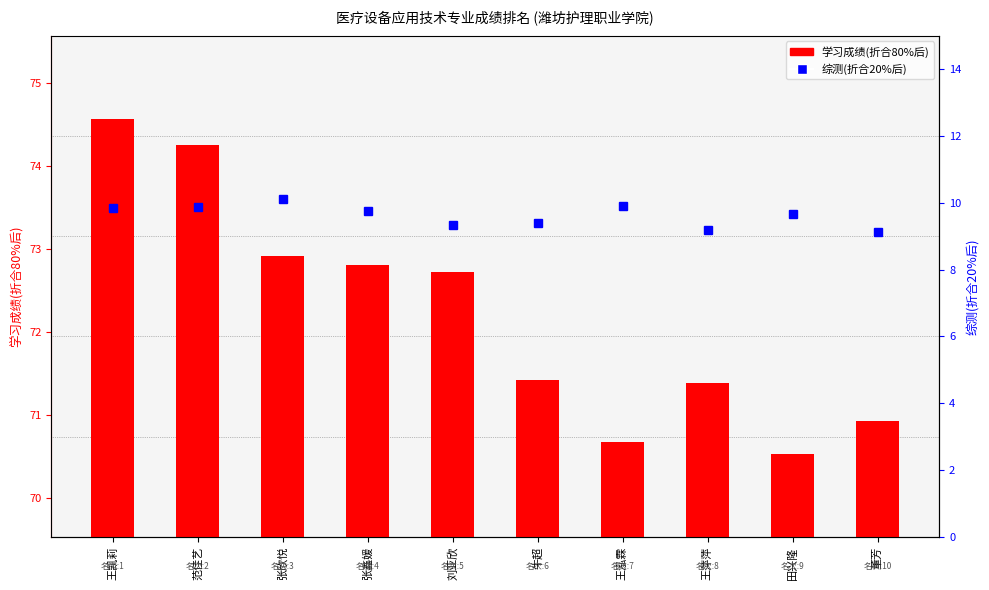

Reading right to left, list all the values displayed in this chart.

学习成绩(折合80%后): 董芳=70.9	田兴隆=70.5	王萍萍=71.4	王泓霖=70.7	牛超=71.4	刘亚欣=72.7	张鑫媛=72.8	张欣悦=72.9	范佳艺=74.3	王凯莉=74.6
综测(折合20%后): 董芳=9.1	田兴隆=9.7	王萍萍=9.2	王泓霖=9.9	牛超=9.4	刘亚欣=9.3	张鑫媛=9.8	张欣悦=10.1	范佳艺=9.9	王凯莉=9.8